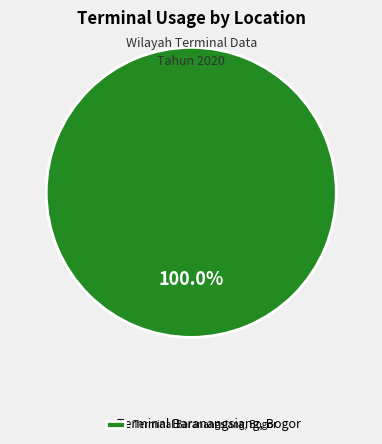

Count the number of slices in the pie.

1